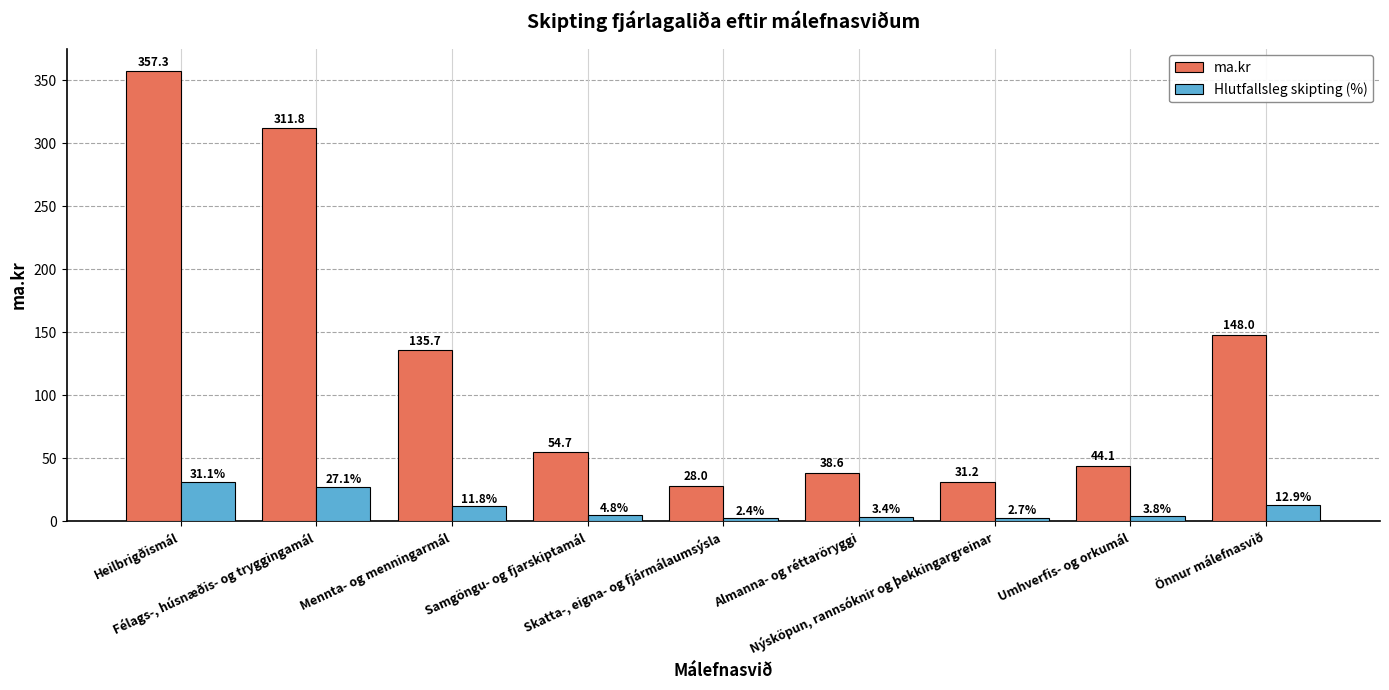

Which series has the largest range (max minus min)?

ma.kr